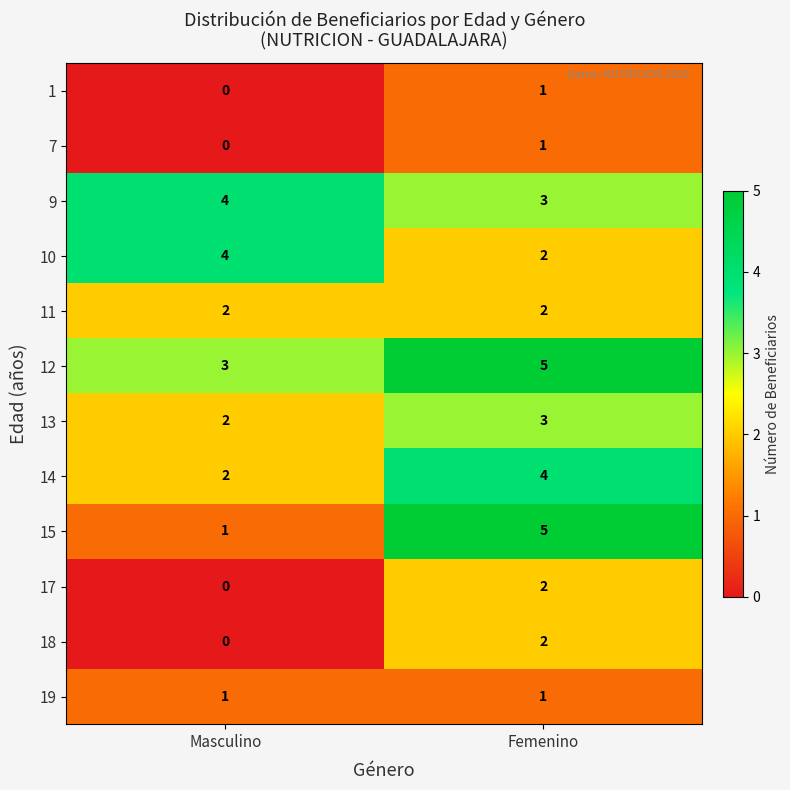

How many data points in 12 are less than 5?

1